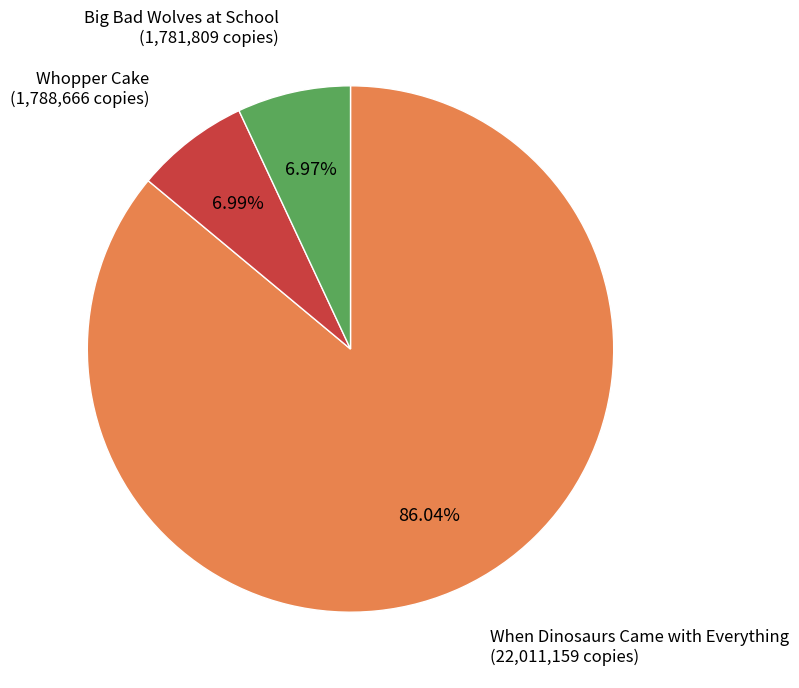

To the nearest percent, what percentage of the pie is When Dinosaurs Came with Everything?

86%